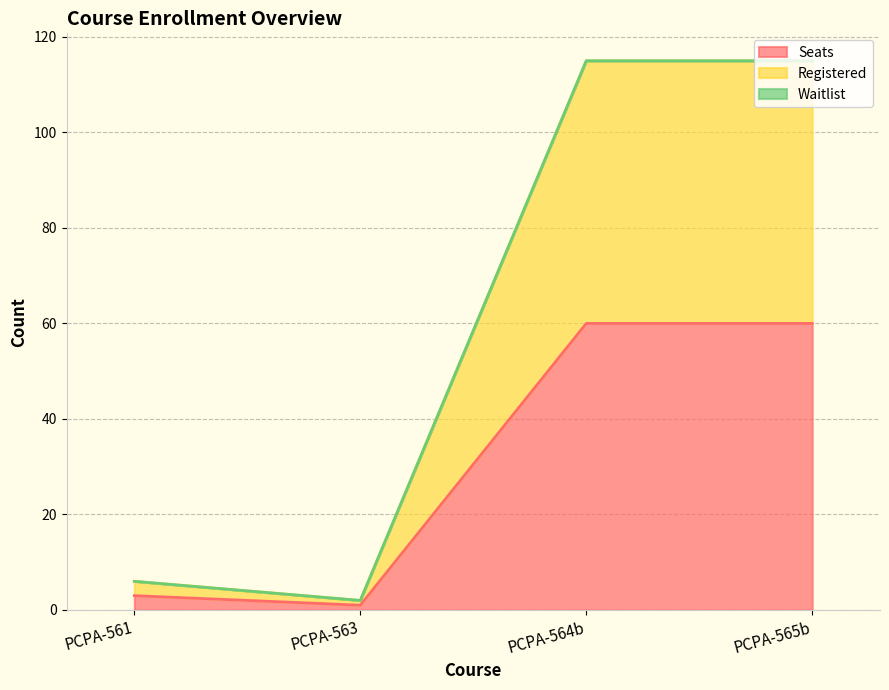

Reading left to right, what are all the values shown in this chart?

Seats: 3	1	60	60
Registered: 6	2	115	115